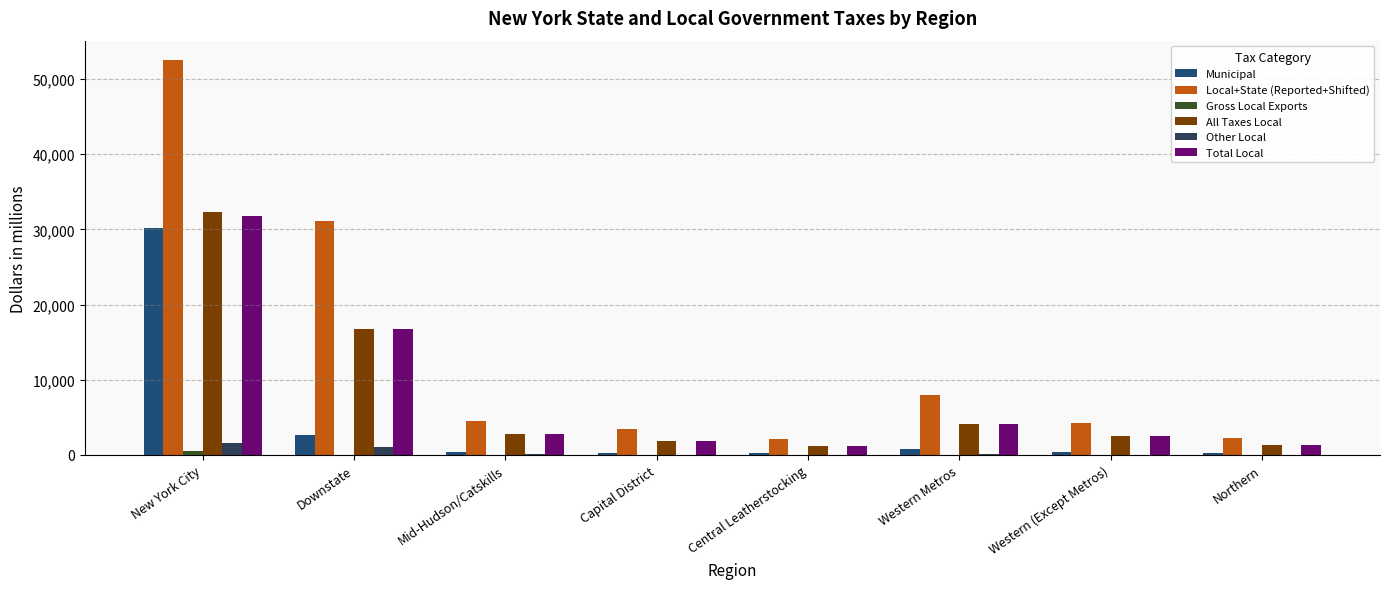

What is the value of the Municipal bar at the 6th from the left?

782.5